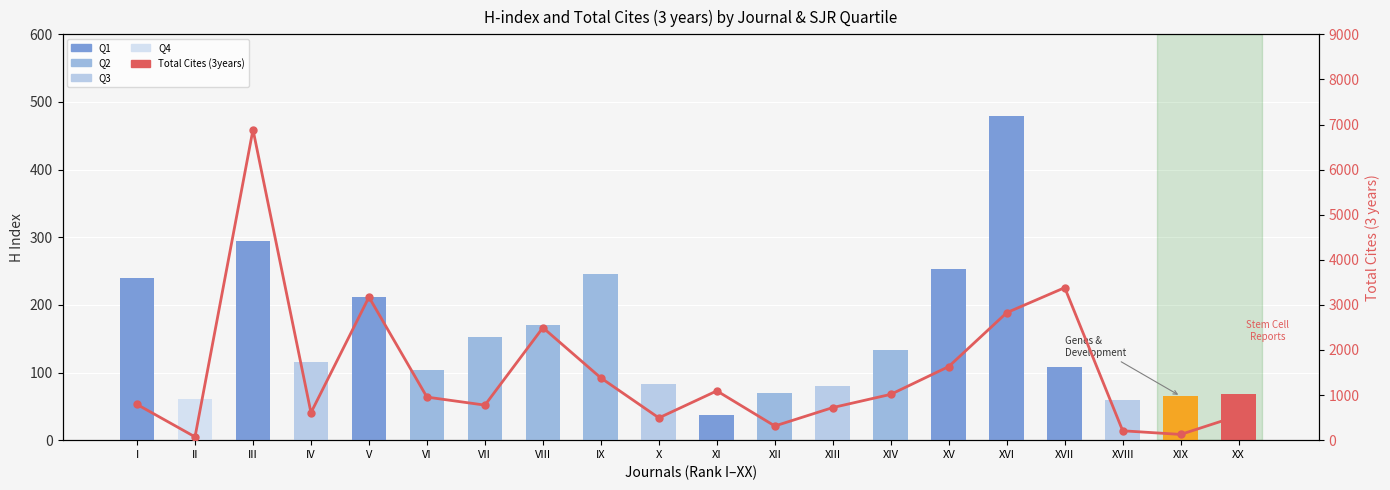

Reading left to right, extract all data points from this chart.

H index: I=240	II=61	III=295	IV=115	V=212	VI=104	VII=153	VIII=170	IX=245	X=83	XI=37	XII=70	XIII=80	XIV=133	XV=253	XVI=479	XVII=108	XVIII=59	XIX=65	XX=68
Total Cites (3years): I=792	II=73	III=6887	IV=609	V=3173	VI=955	VII=777	VIII=2495	IX=1380	X=494	XI=1093	XII=314	XIII=723	XIV=1016	XV=1633	XVI=2827	XVII=3382	XVIII=208	XIX=127	XX=544